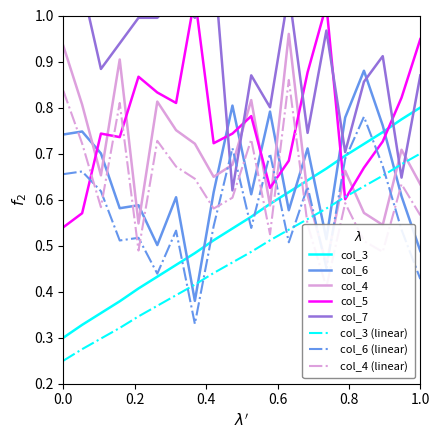

Does the chart display data point markers on the line(s)?

No